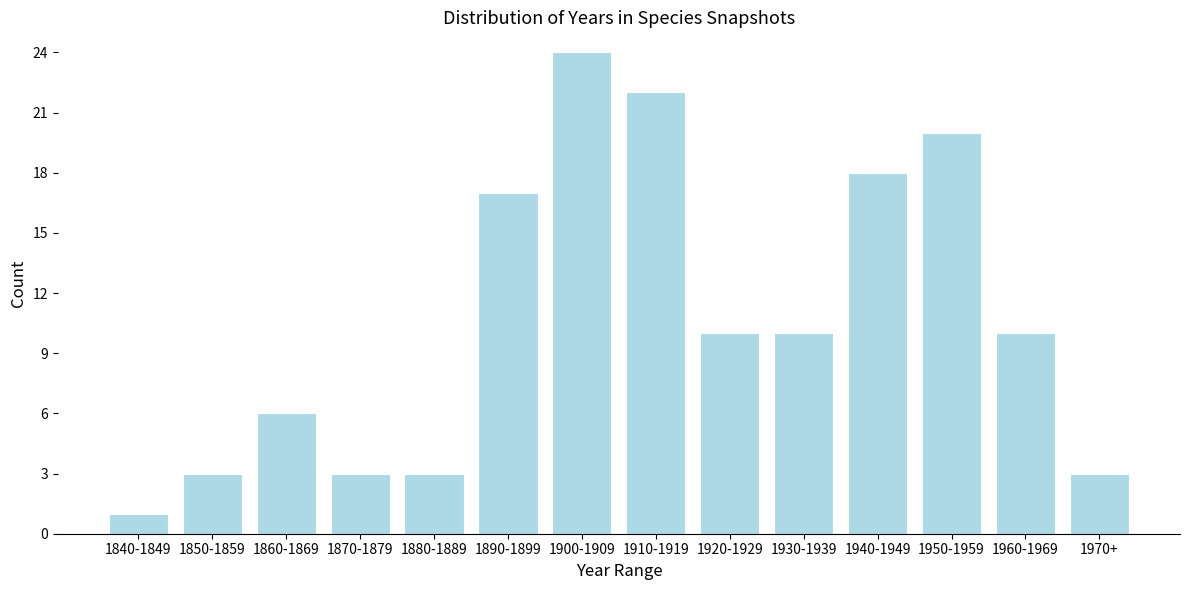

Reading right to left, extract all data points from this chart.

3	10	20	18	10	10	22	24	17	3	3	6	3	1